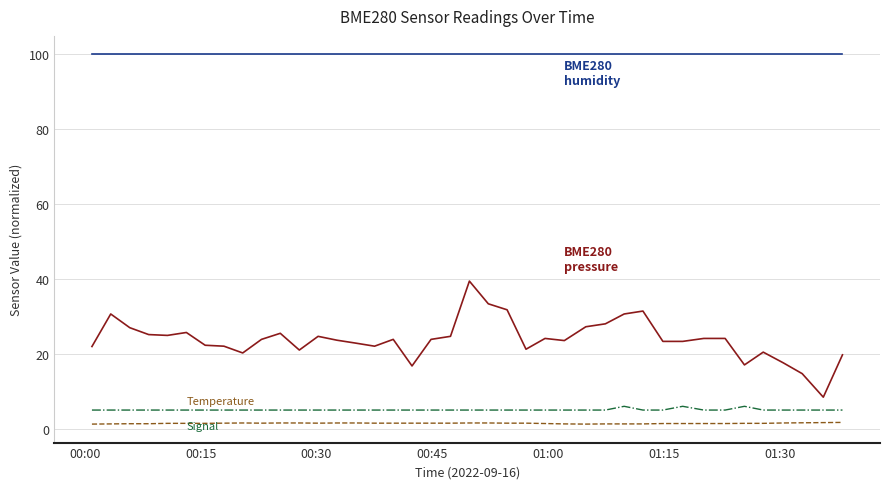

How many lines are shown in the chart?

4